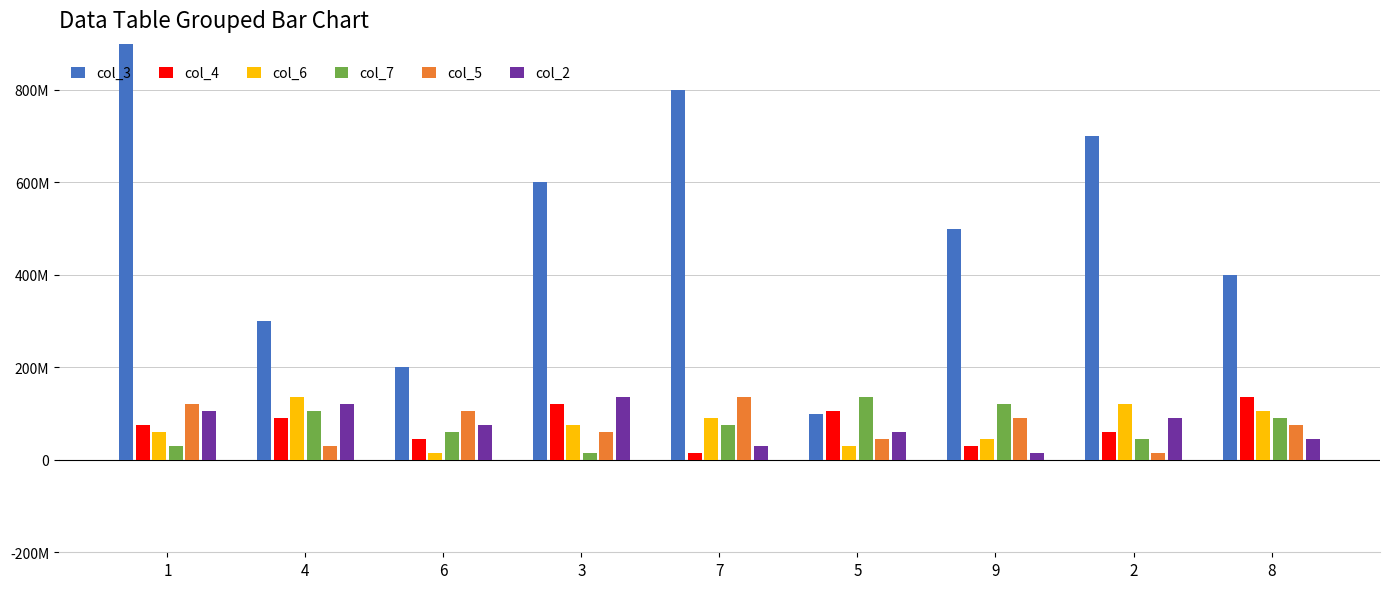

Between 6 and 2, which series saw the biggest shift?

col_3